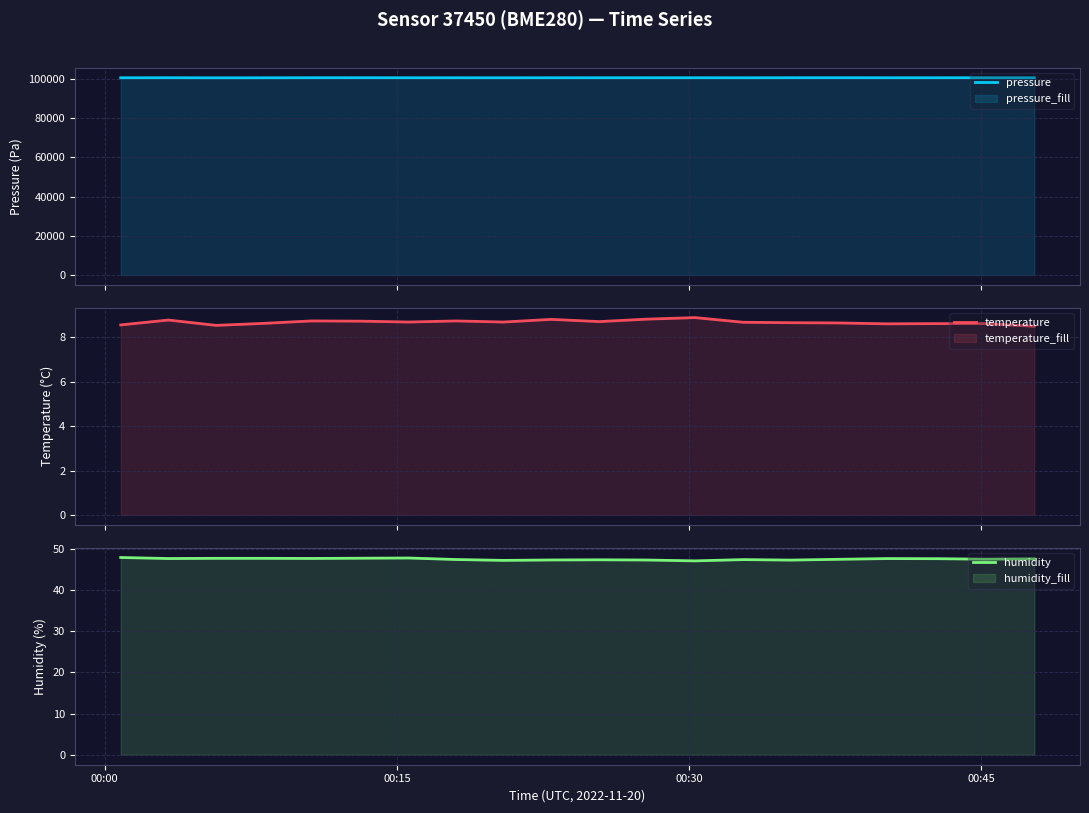

How many data points in pressure are above 100646?

10